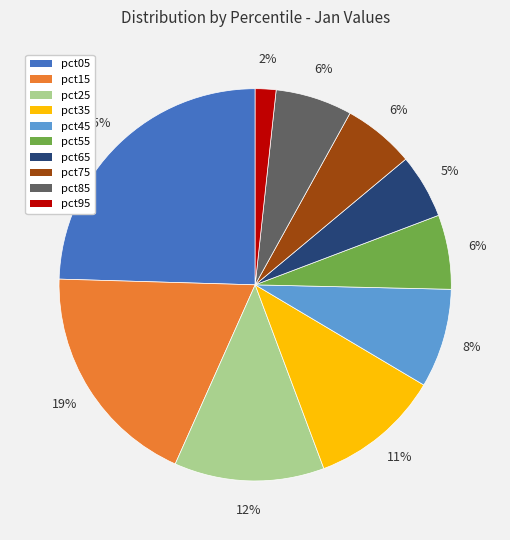

Is the sum of pct05 and pct25 greater than half?

No